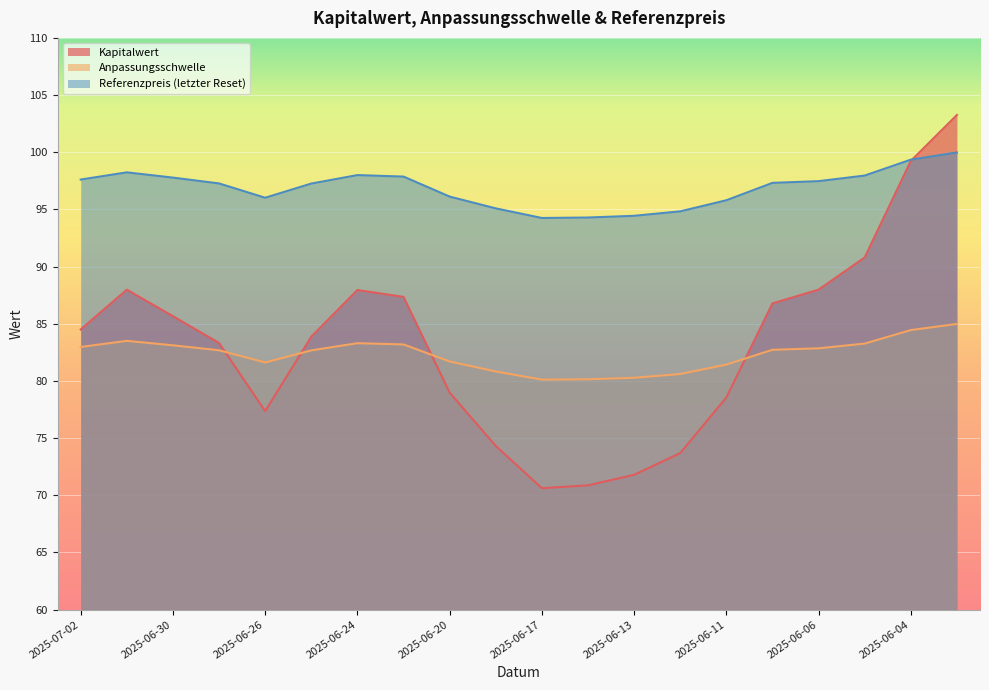

Is it true that Anpassungsschwelle equals 124.4 at 2025-06-17?

False